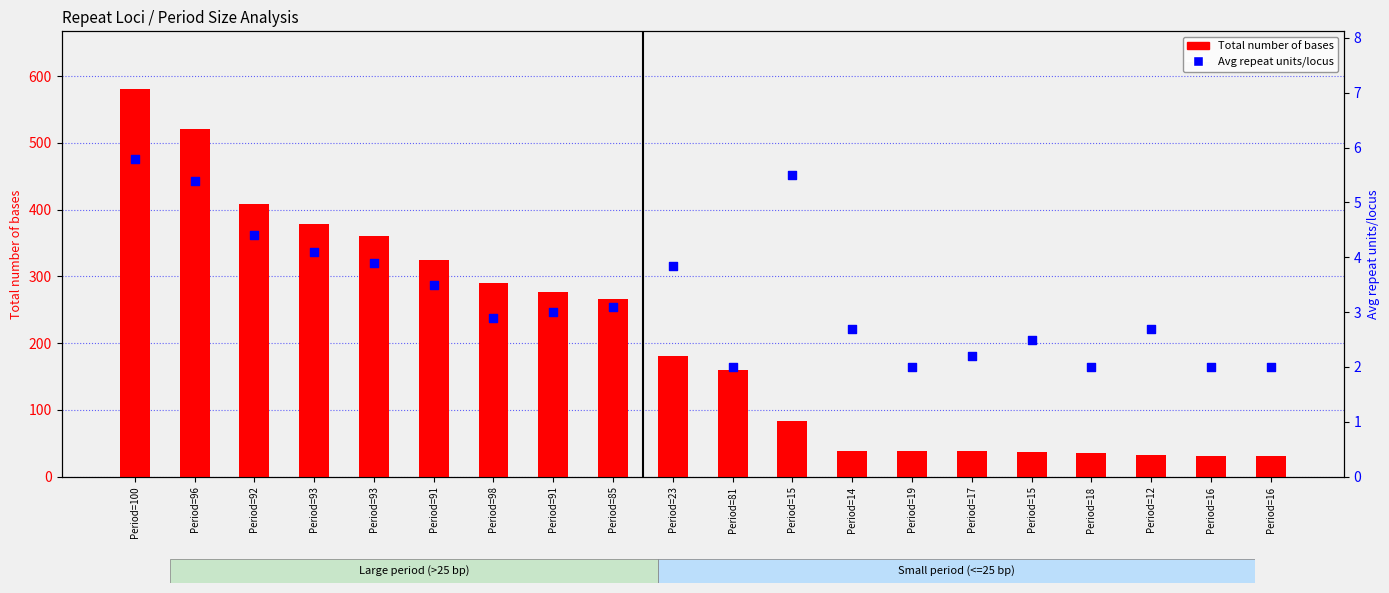

Which series has the largest Y range (max minus min)?

Total number of bases